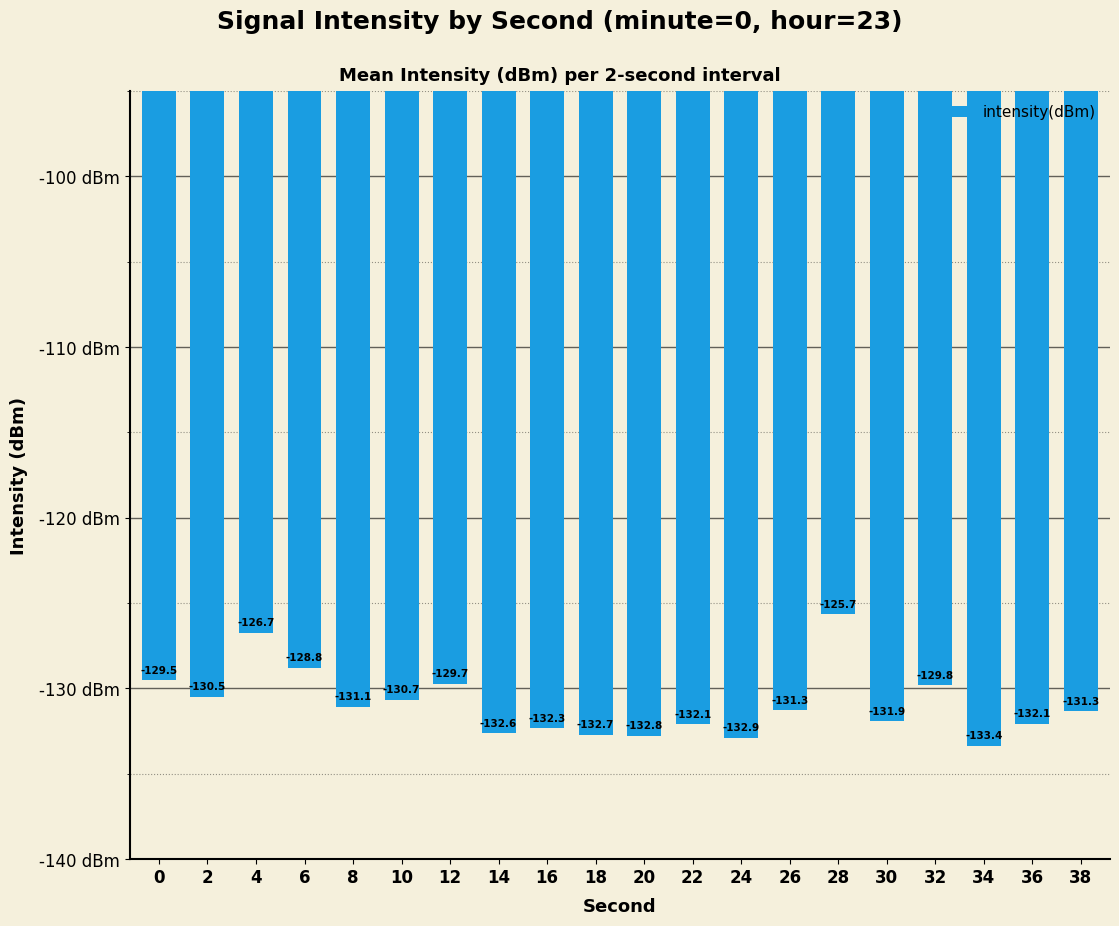

What is the difference between the second highest and minimum values?

6.6